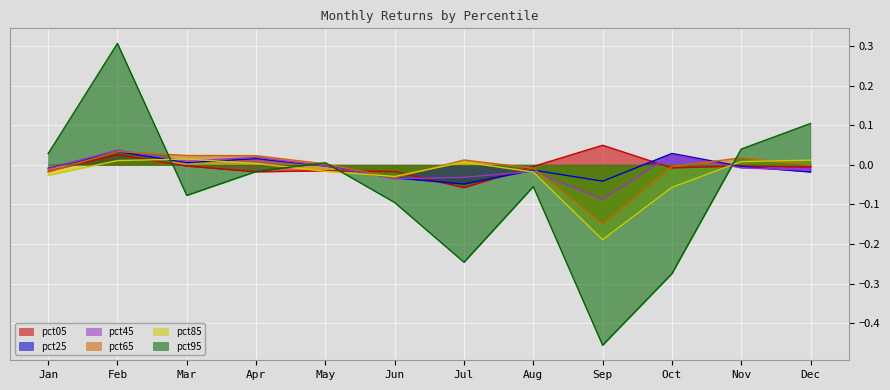

Where is the first local maximum for pct05?

Feb